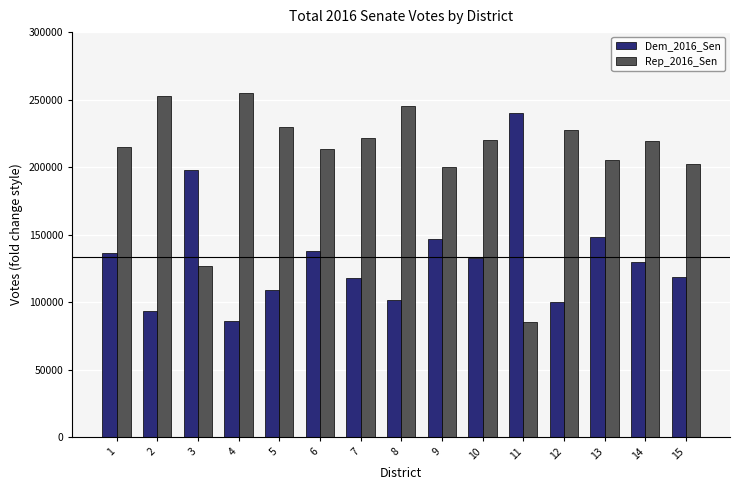

The value of Dem_2016_Sen at 9 is 255585. True or false?

False